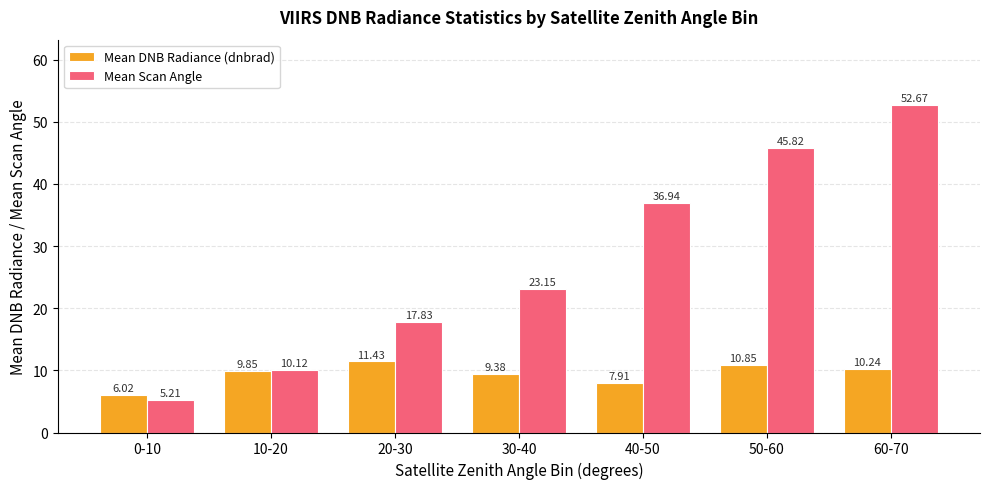

Which category has the highest value across all series?

60-70